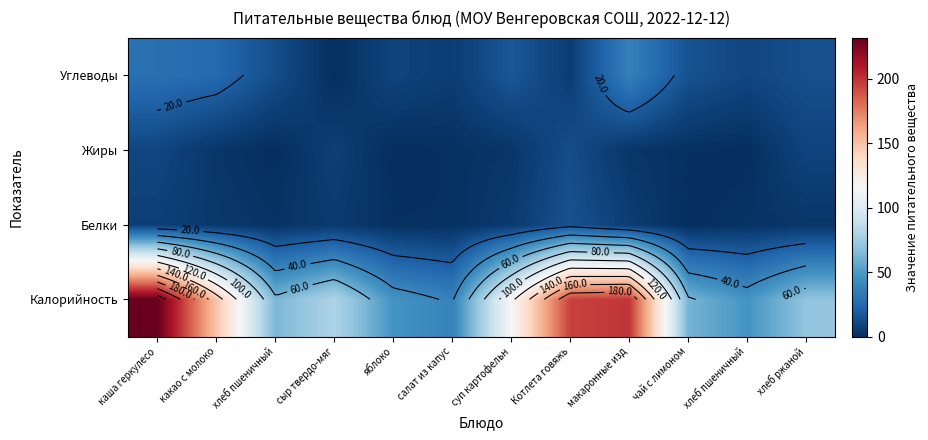

At which category is the sum across all series the highest?

каша геркулесо